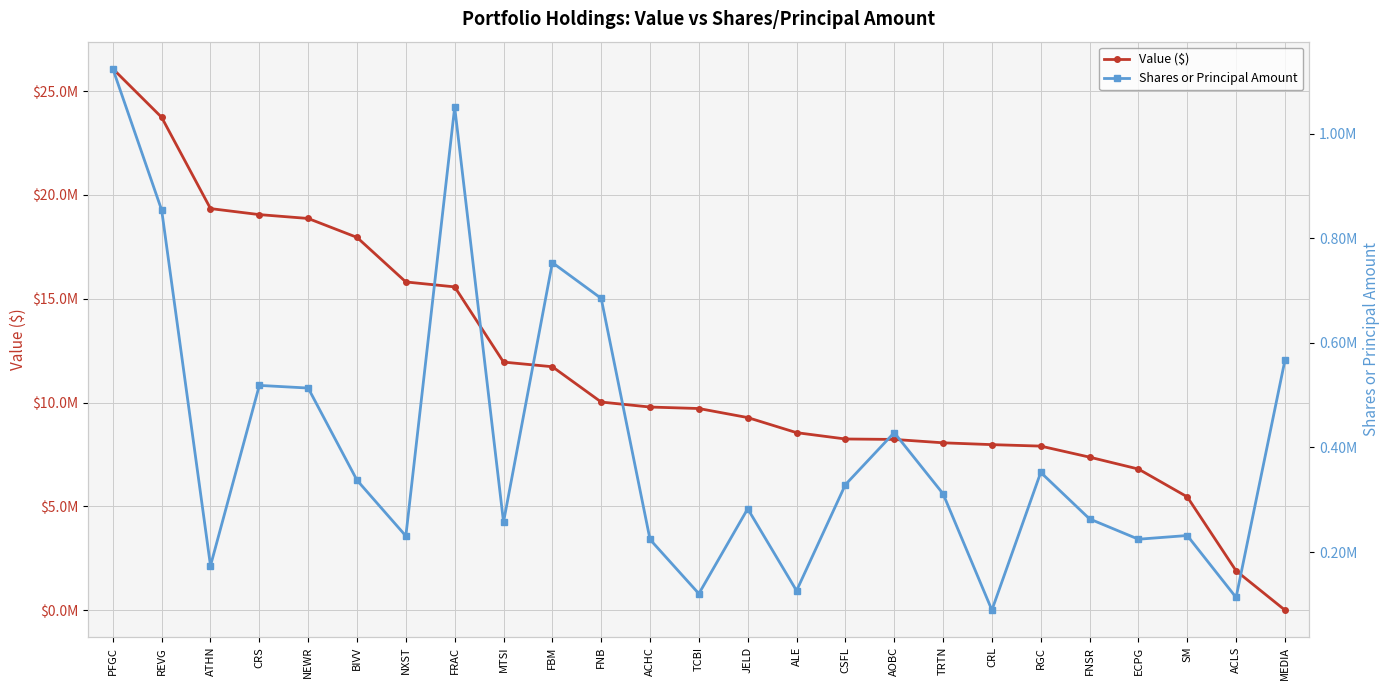

True or false: Value ($) has a value of 19053000 at CRS.

True